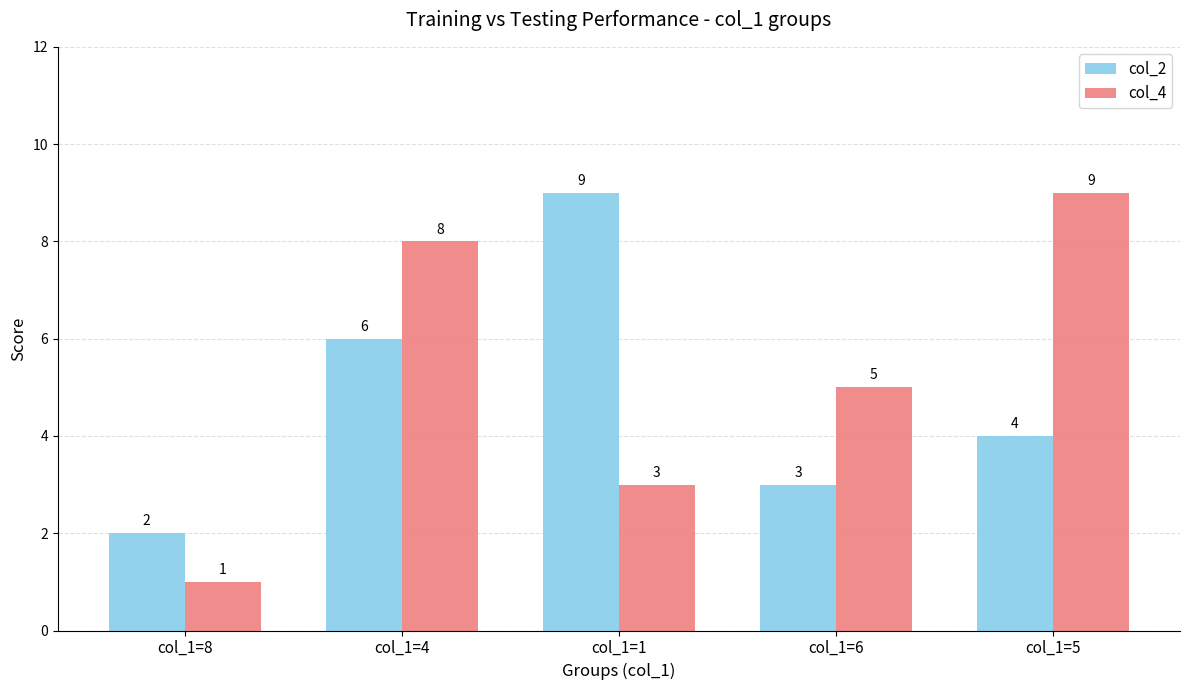

What is the difference between the maximum and second lowest values in the col_4 series?

6